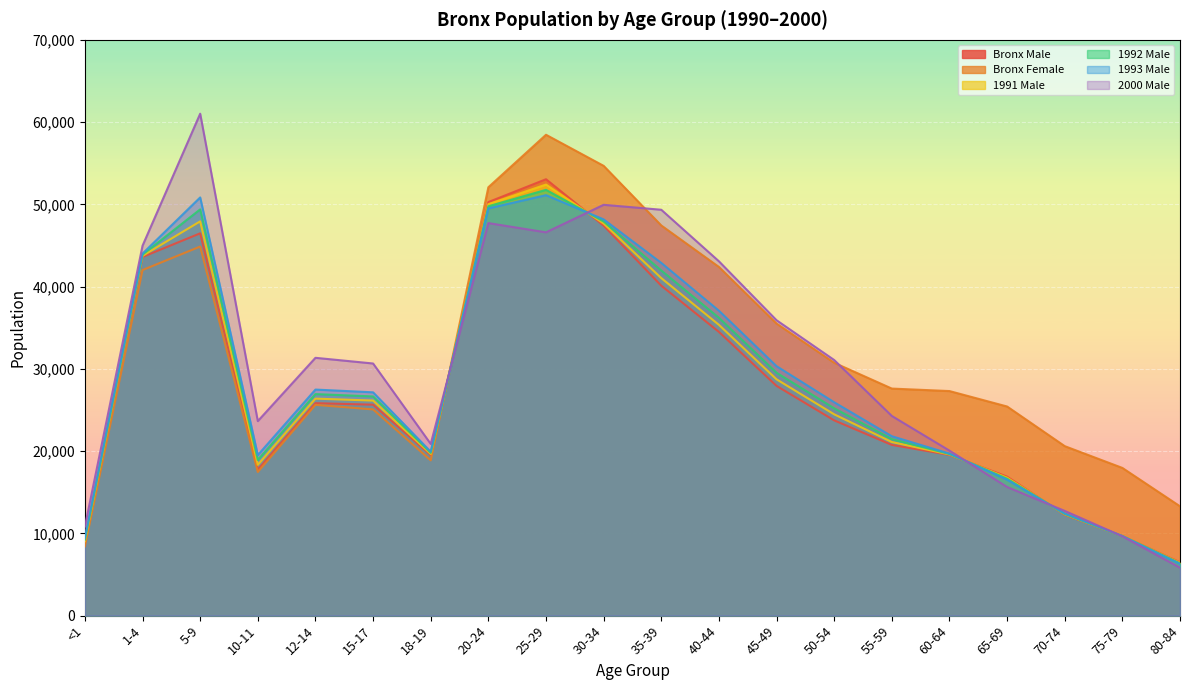

What is the value of the 1991 Male point at the 16th from the left?

19596